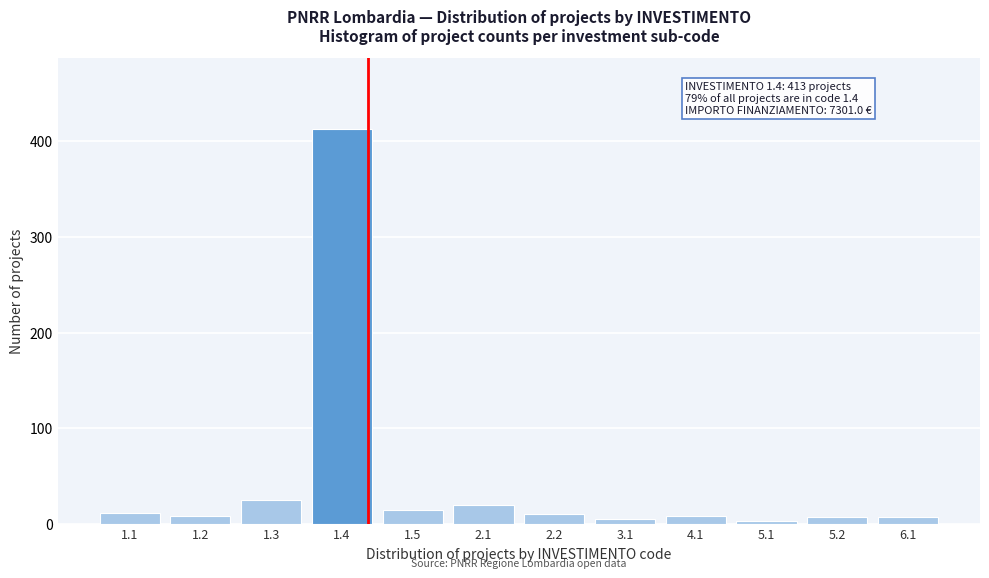

What is the difference between the maximum and minimum values?

410